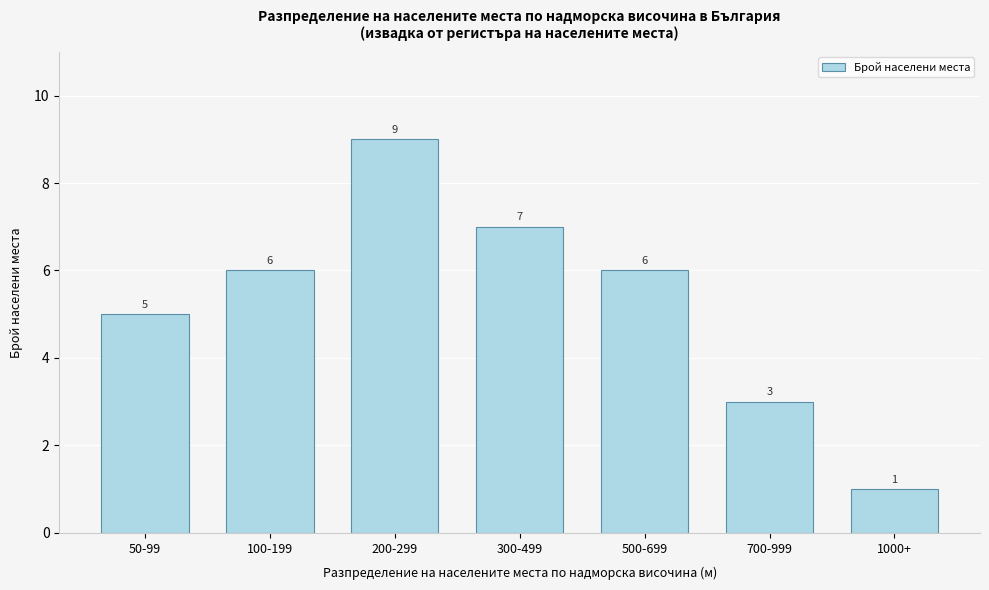

Reading right to left, extract all data points from this chart.

1	3	6	7	9	6	5